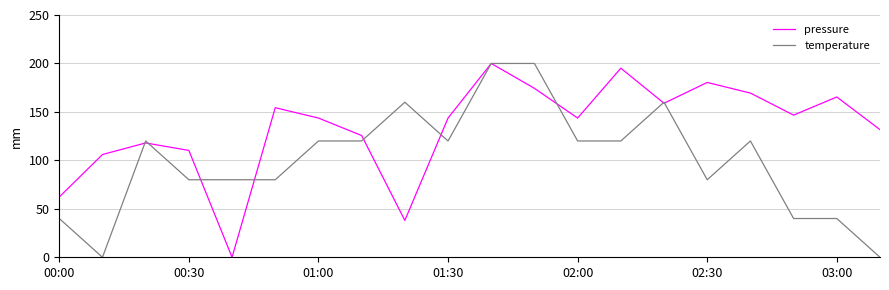

List the series in order of their overall mean, highest first.

pressure, temperature